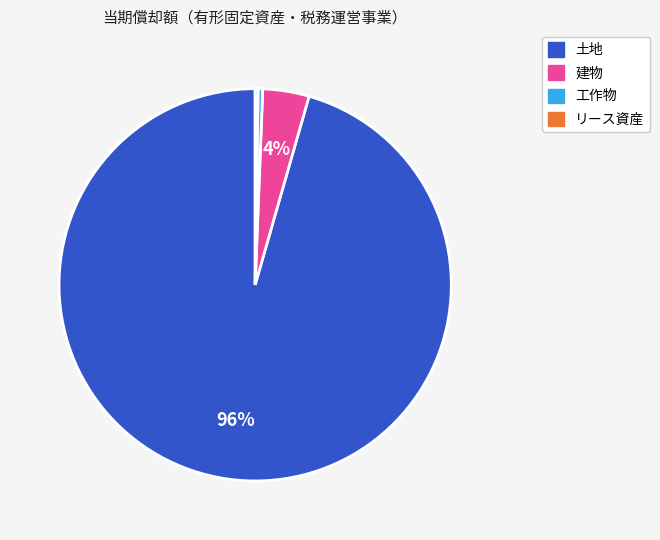

Is there any slice that represents more than half of the pie?

Yes